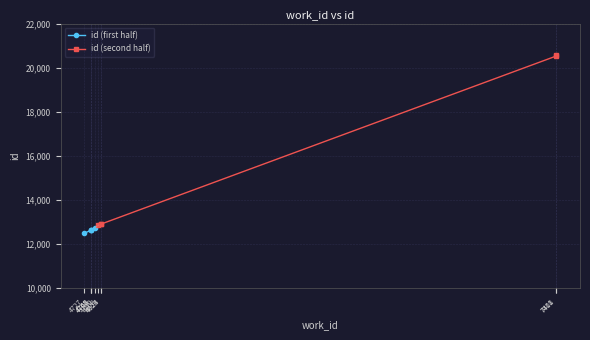

What is the difference between the highest and lowest values at 4727?

381